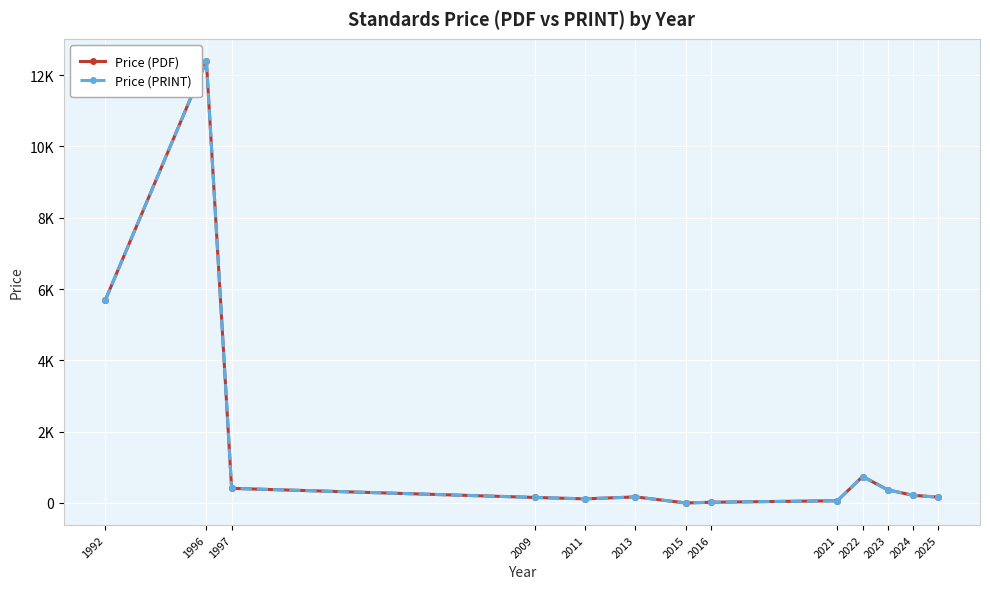

Is it true that Price (PDF) equals 626.8 at 1997?

False